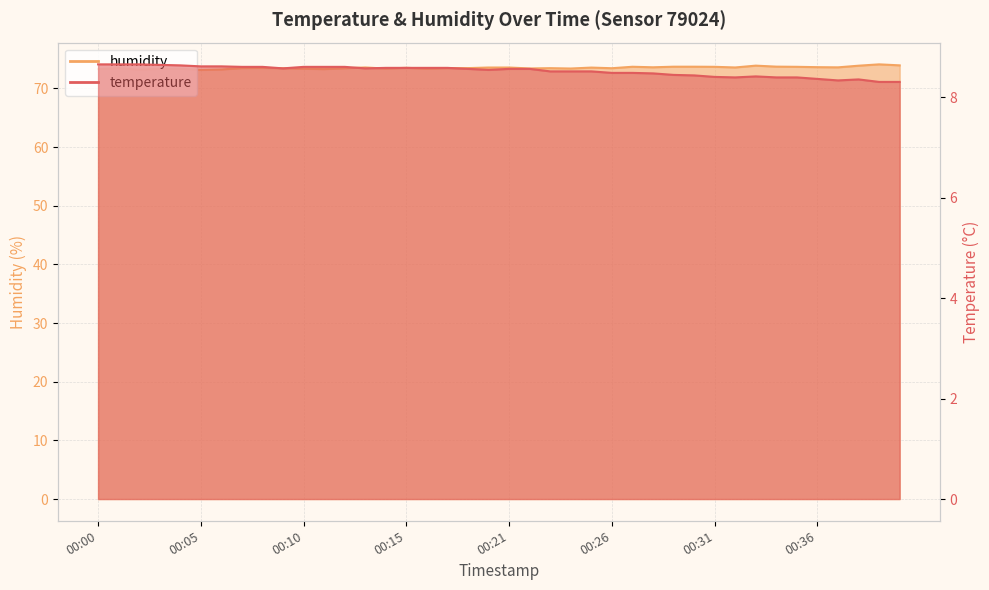

Rank the series at 00:11 from highest to lowest value.

humidity, temperature